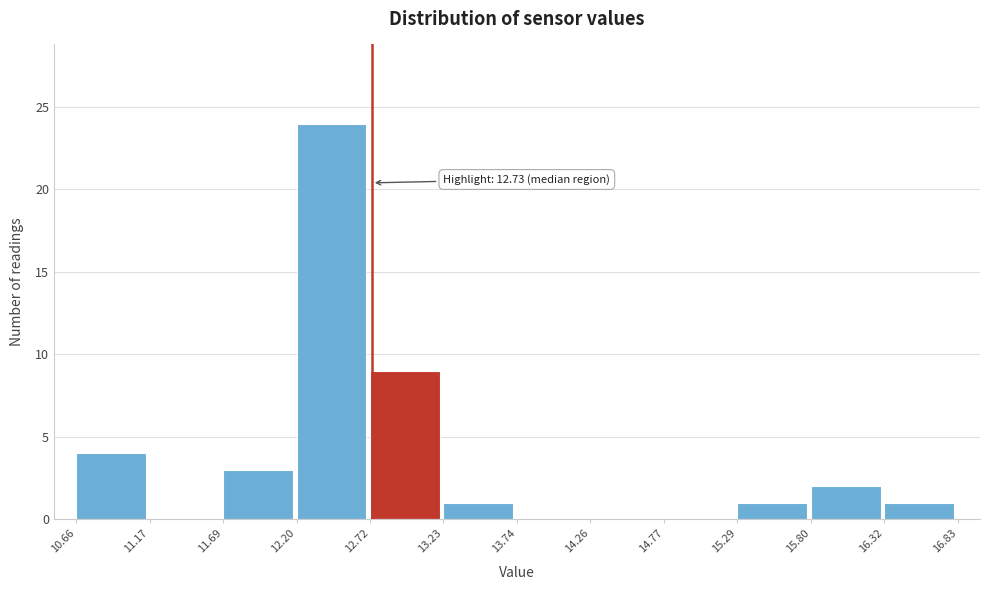

Which range on the x-axis has the tallest bar?

12.20 to 12.72